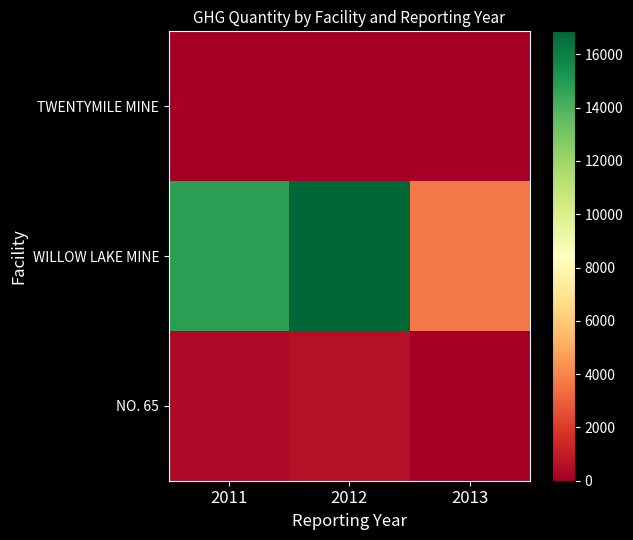

What is the spread (max minus min) of values at 2013?

3696.7